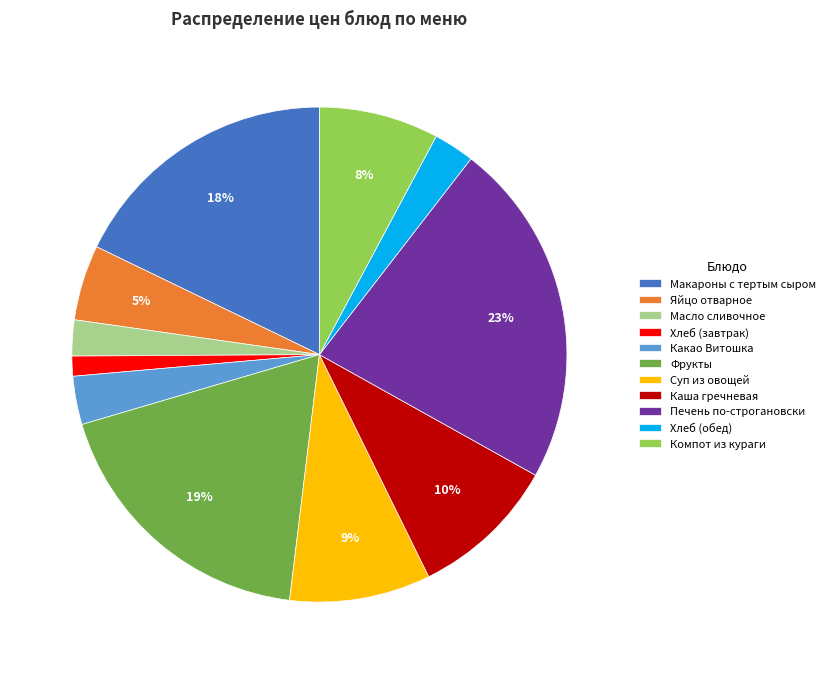

Which has a higher value, Компот из кураги or Яйцо отварное?

Компот из кураги